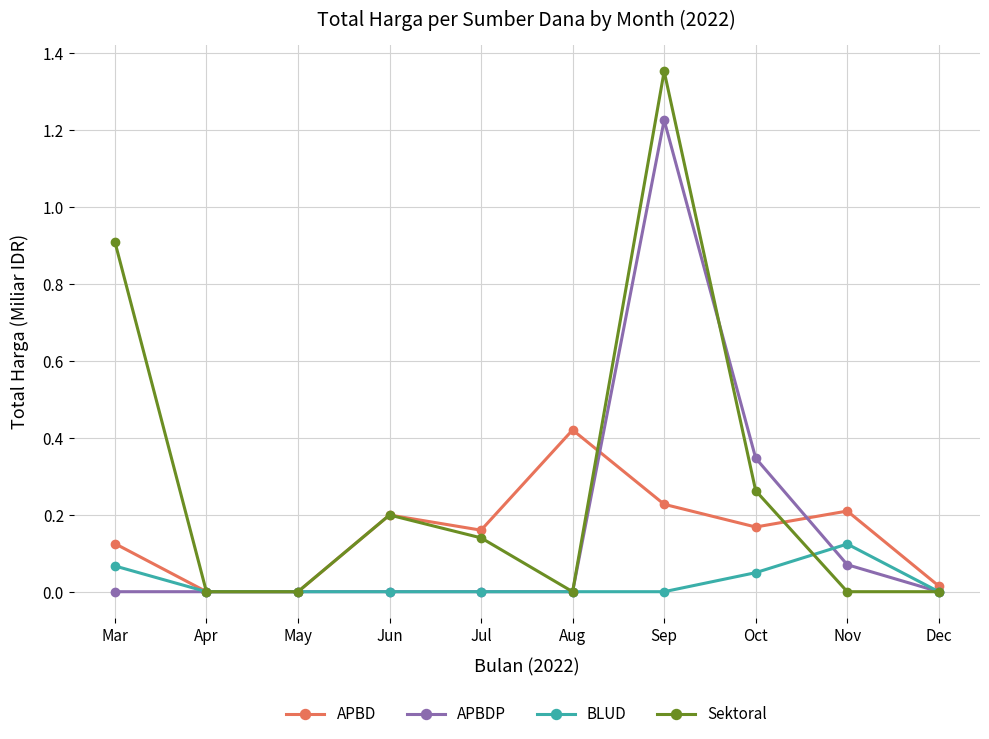

The BLUD series shows 0.1 at Jun. True or false?

False